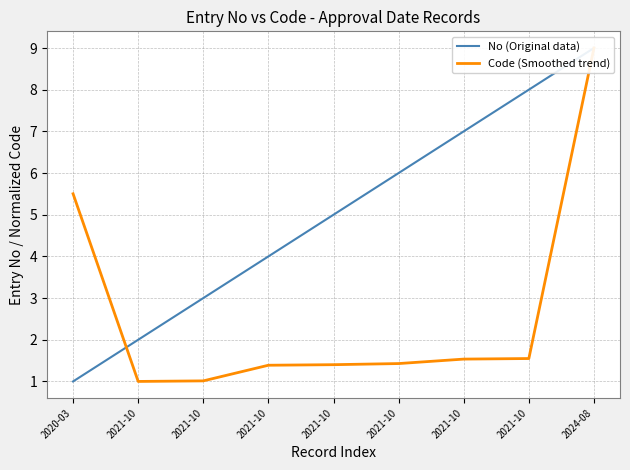

The Code (Smoothed trend) series shows 9.0 at 2024-08. True or false?

True